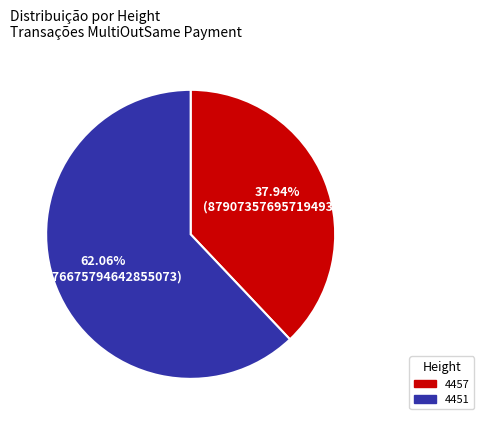

What is the majority slice?

4451